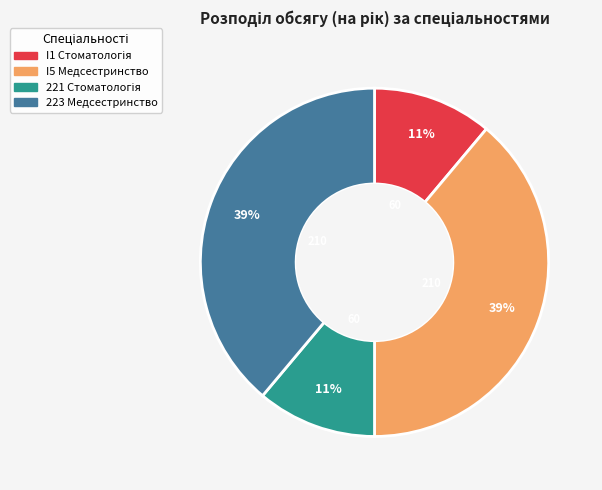

To the nearest percent, what is the difference between the largest and smallest slice percentages?

28%